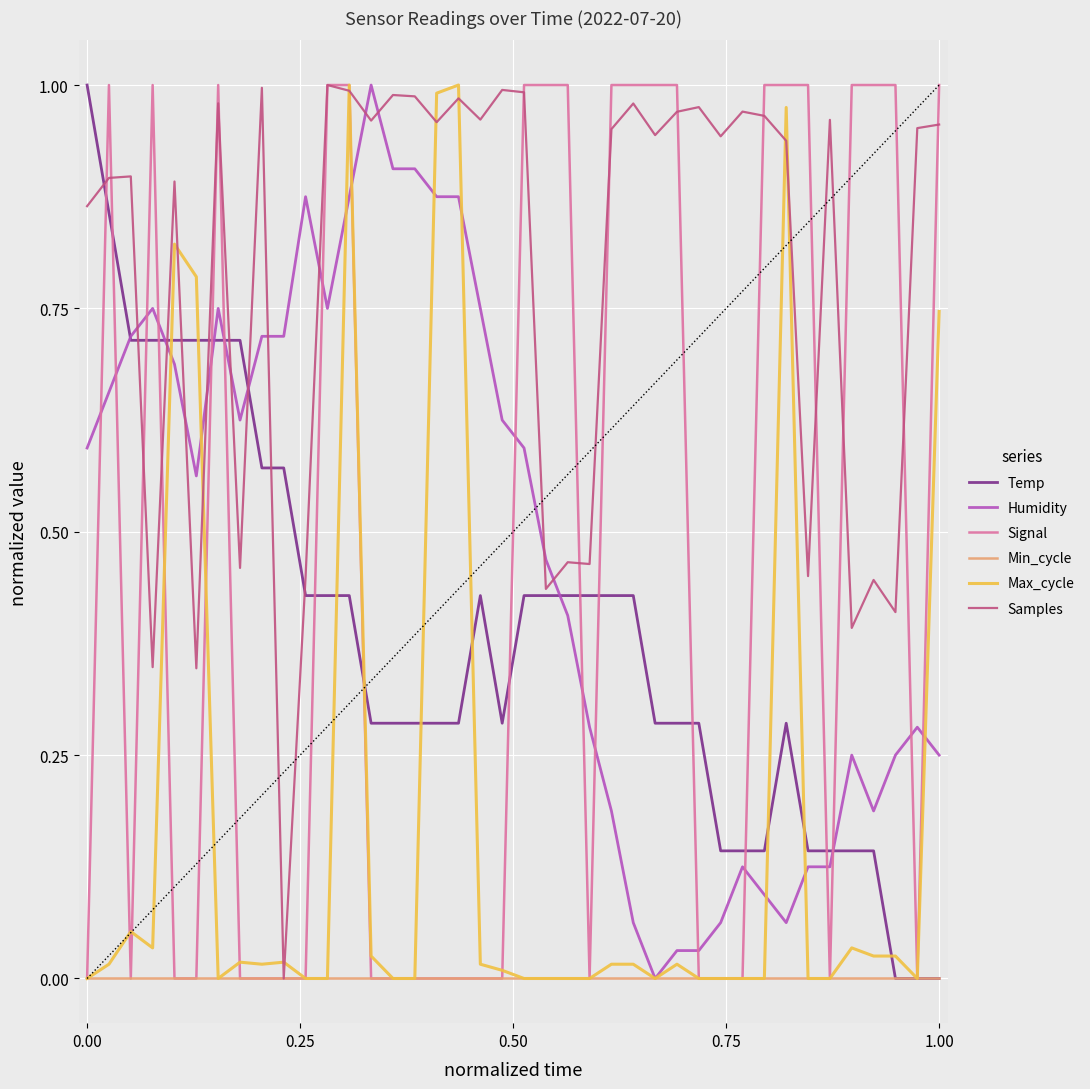

Which series has the largest total across all categories?

Samples